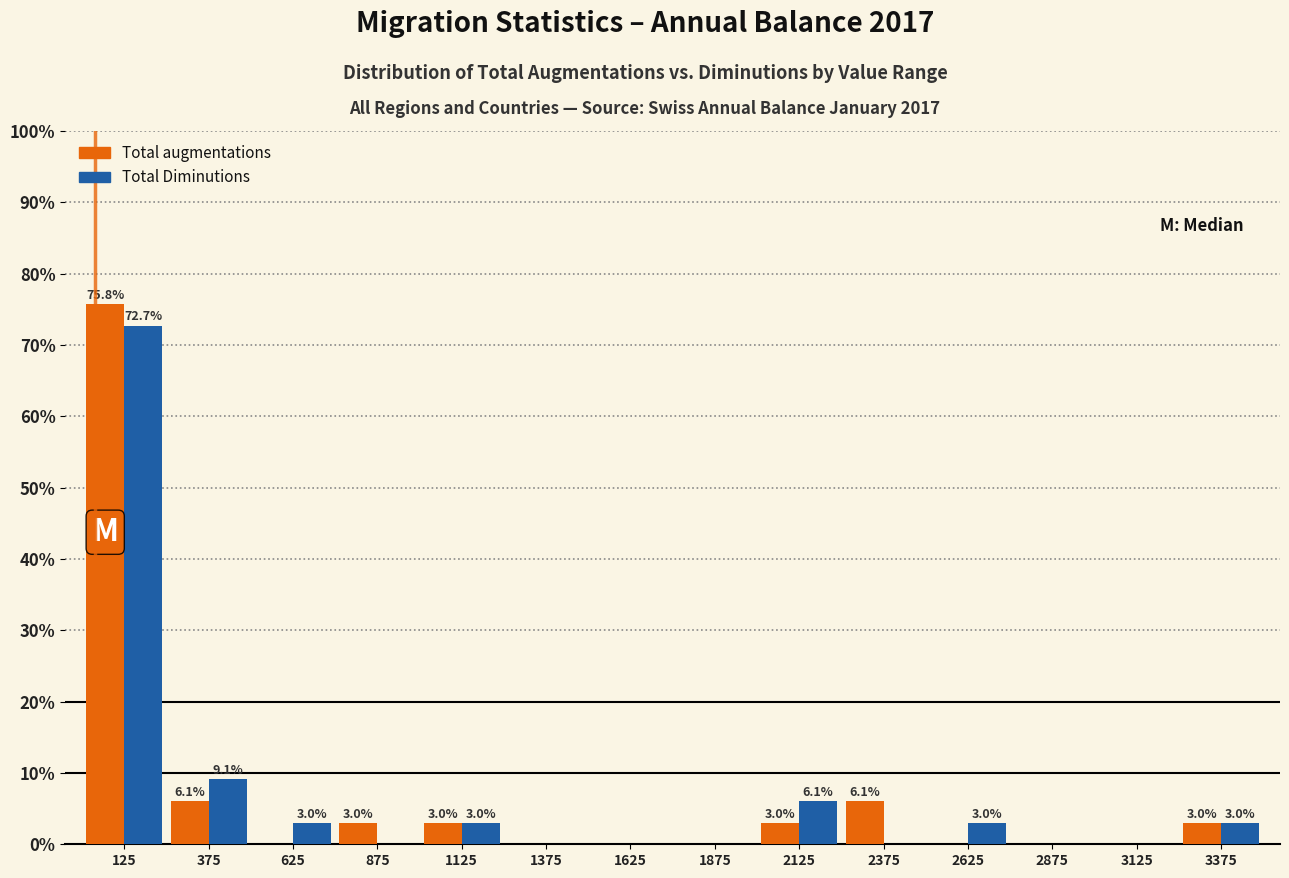

In the Total augmentations series, which range on the x-axis has the tallest bar?

0 to 250